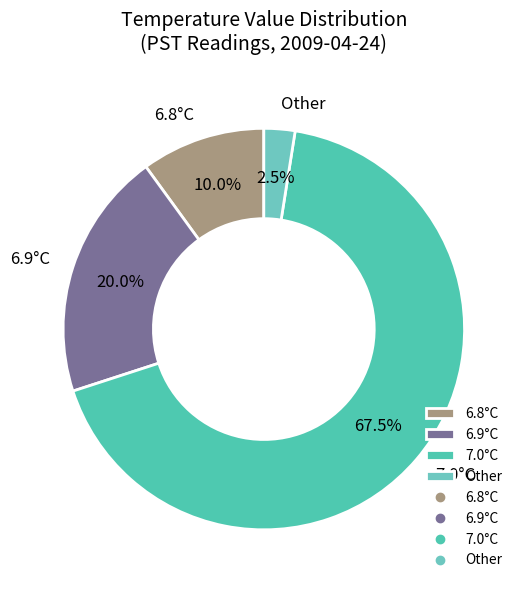

What is the ratio of the value at 6.8°C to the value at Other?

4.0